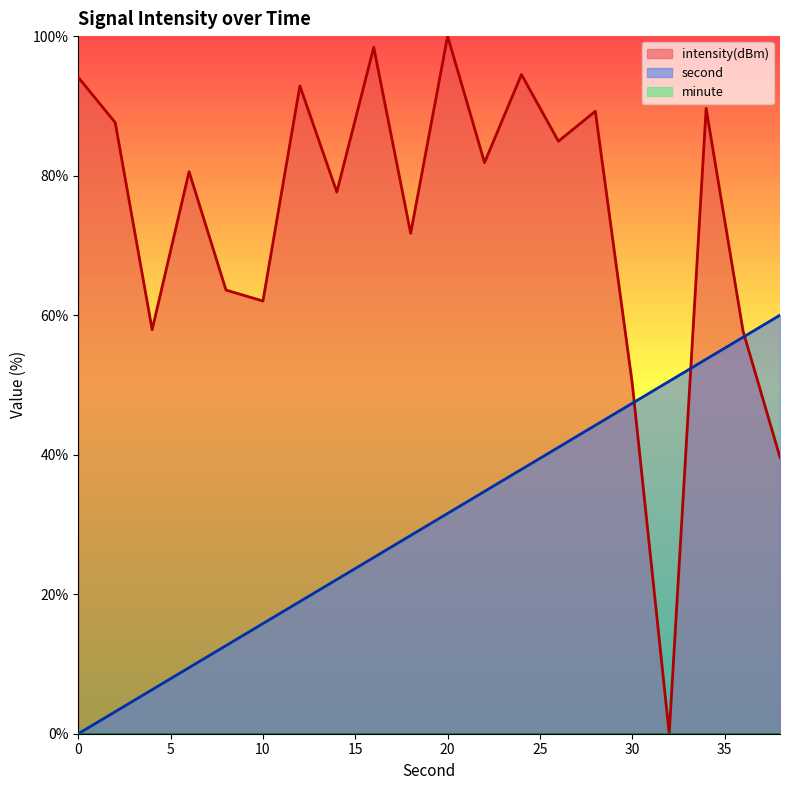

Rank the categories by intensity value from highest to lowest.

20, 16, 24, 0, 12, 34, 28, 2, 26, 22, 6, 14, 18, 8, 10, 4, 36, 30, 38, 32